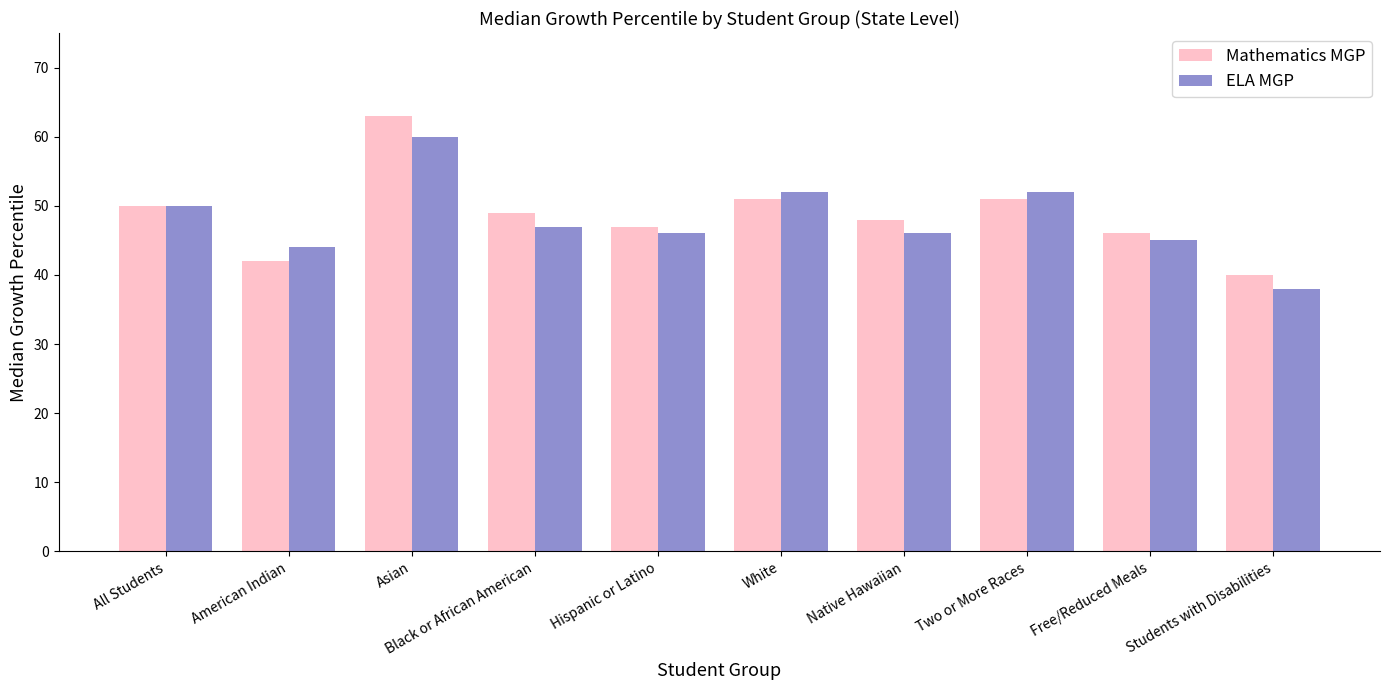

What is the spread (max minus min) of values at American Indian?

2